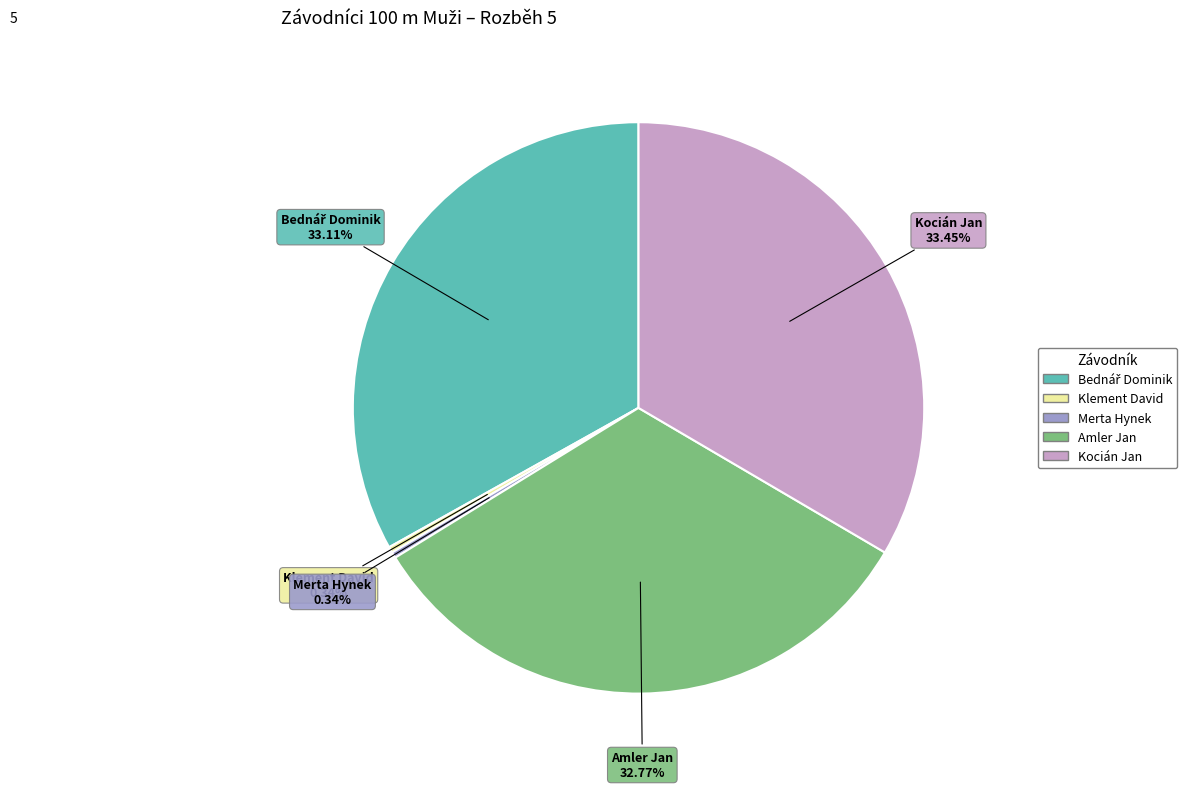

What percentage do Kocián Jan and Merta Hynek together represent?

33.8%